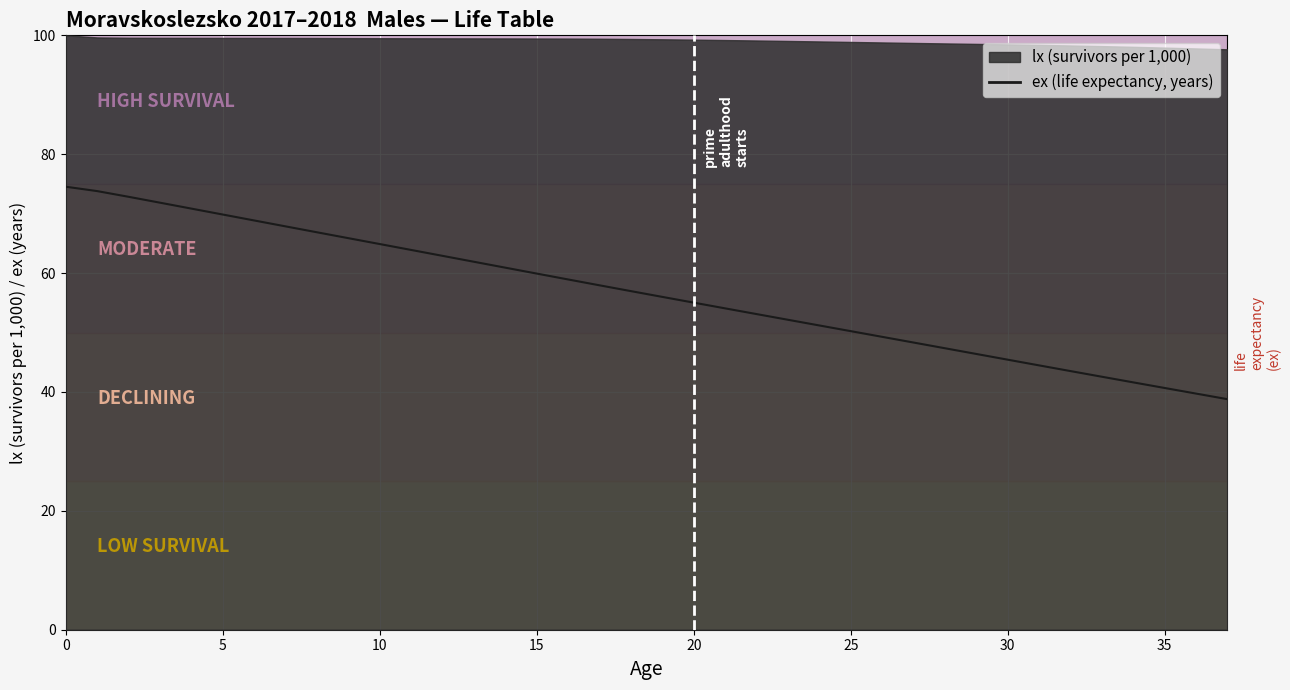

What is the average value?

56.6